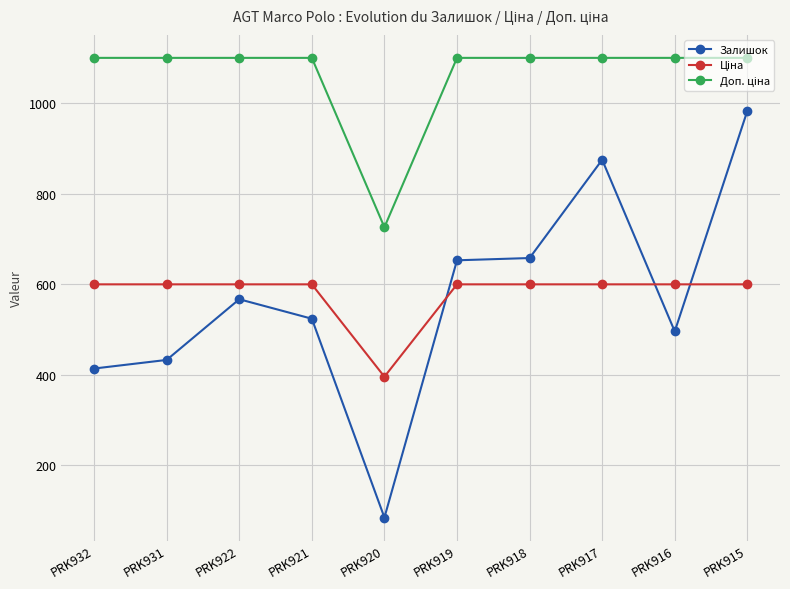

Is it true that Залишок equals 653.0 at PRK919?

True